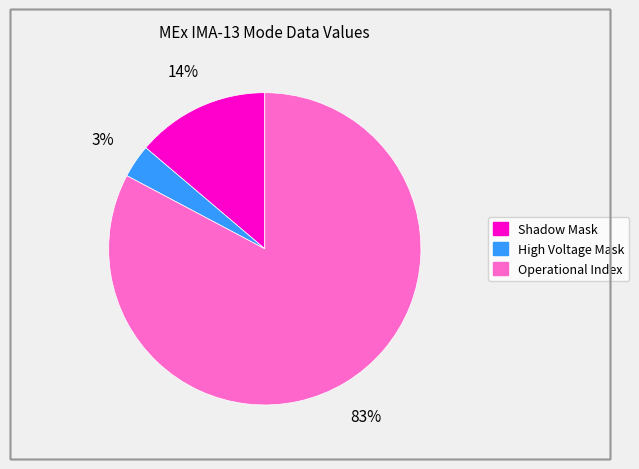

Is there any slice that represents more than half of the pie?

Yes